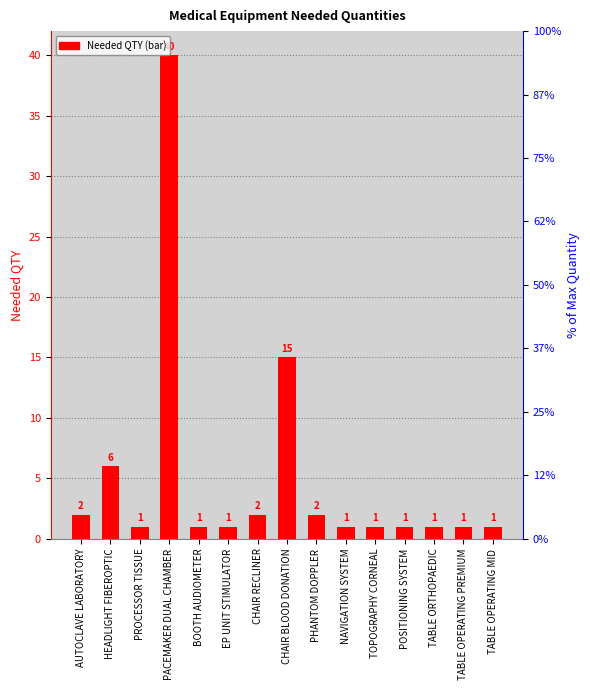

Reading right to left, transcribe all the data shown in this chart.

TABLE OPERATING MID=1	TABLE OPERATING PREMIUM=1	TABLE ORTHOPAEDIC=1	POSITIONING SYSTEM=1	TOPOGRAPHY CORNEAL=1	NAVIGATION SYSTEM=1	PHANTOM DOPPLER=2	CHAIR BLOOD DONATION=15	CHAIR RECLINER=2	EP UNIT STIMULATOR=1	BOOTH AUDIOMETER=1	PACEMAKER DUAL CHAMBER=40	PROCESSOR TISSUE=1	HEADLIGHT FIBEROPTIC=6	AUTOCLAVE LABORATORY=2